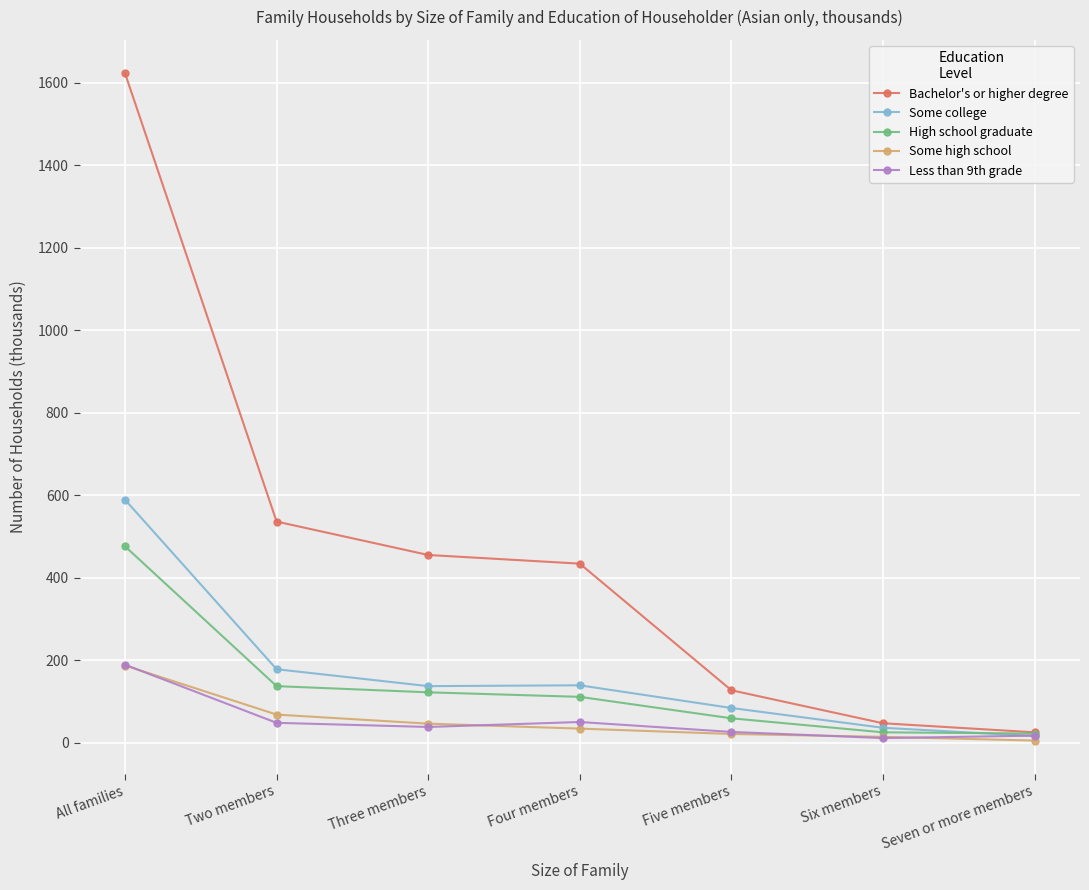

Which series has the widest spread of values?

Bachelor's or higher degree